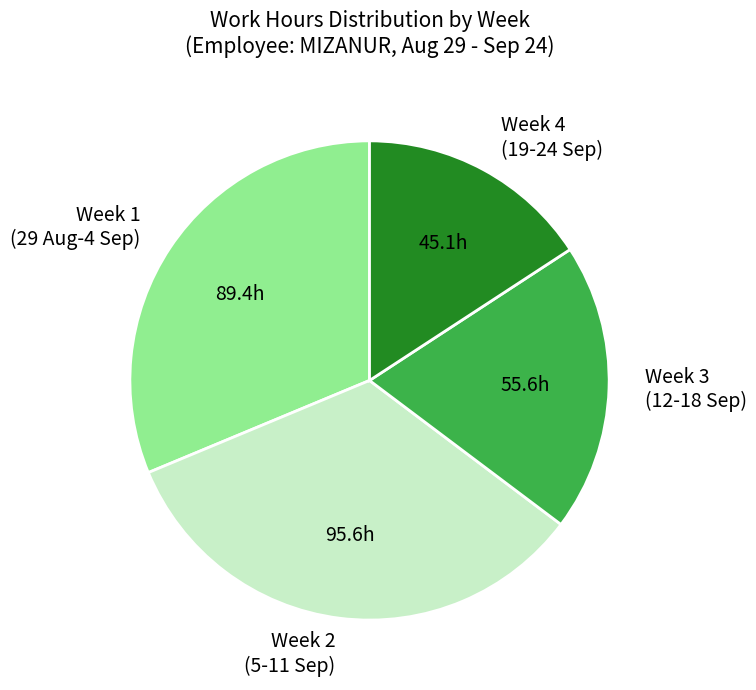

Count the number of slices in the pie.

4